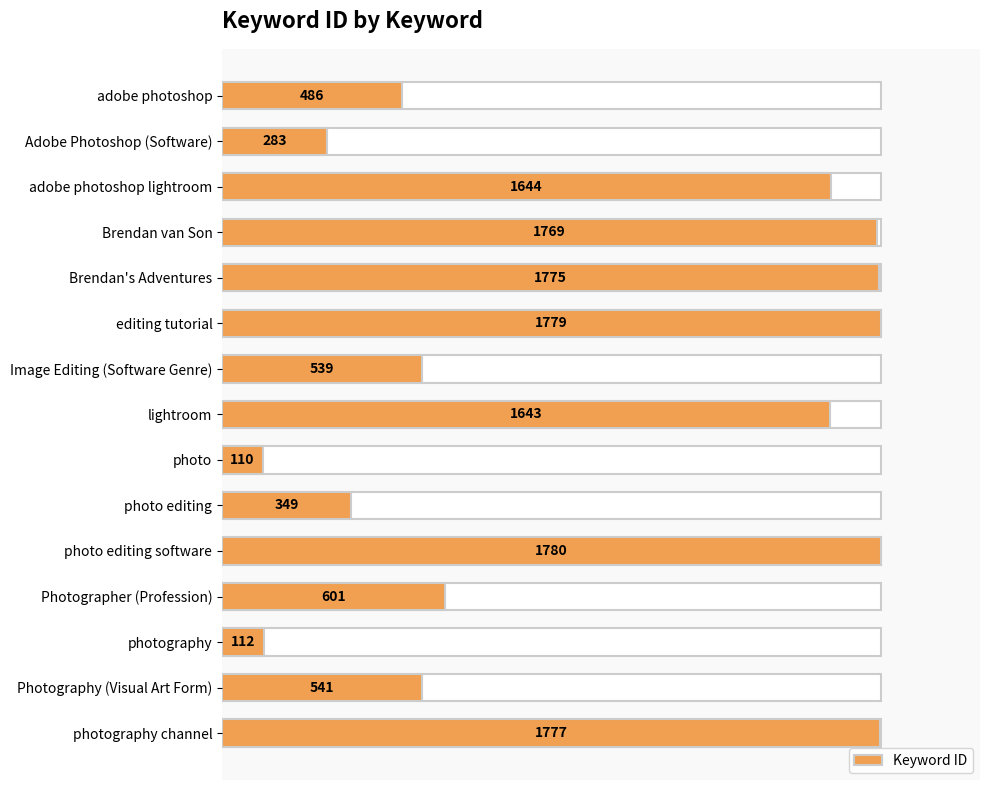

What is the greatest value displayed?

1780